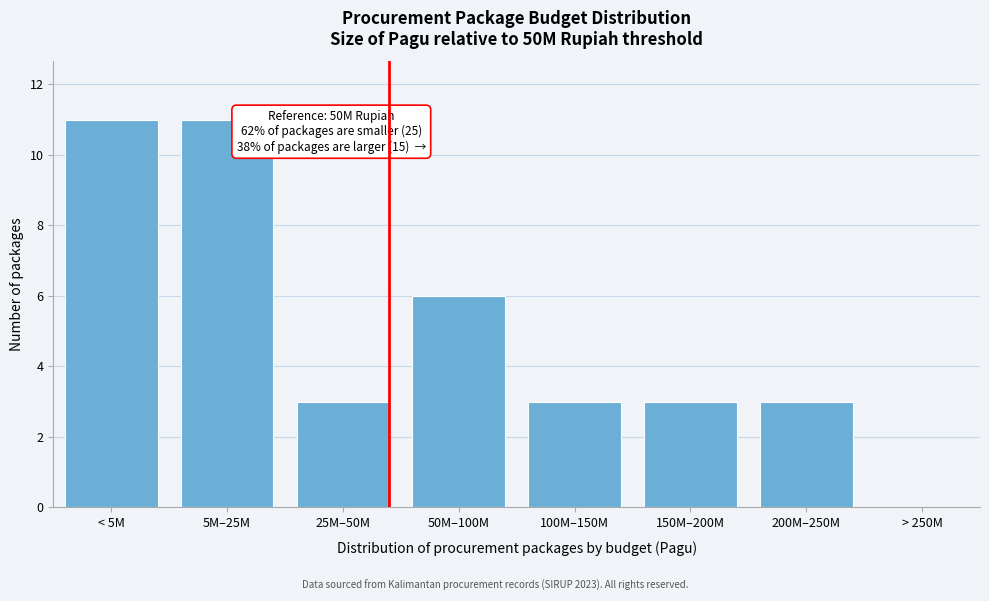

Reading right to left, extract all data points from this chart.

> 250M=0	200M–250M=3	150M–200M=3	100M–150M=3	50M–100M=6	25M–50M=3	5M–25M=11	< 5M=11